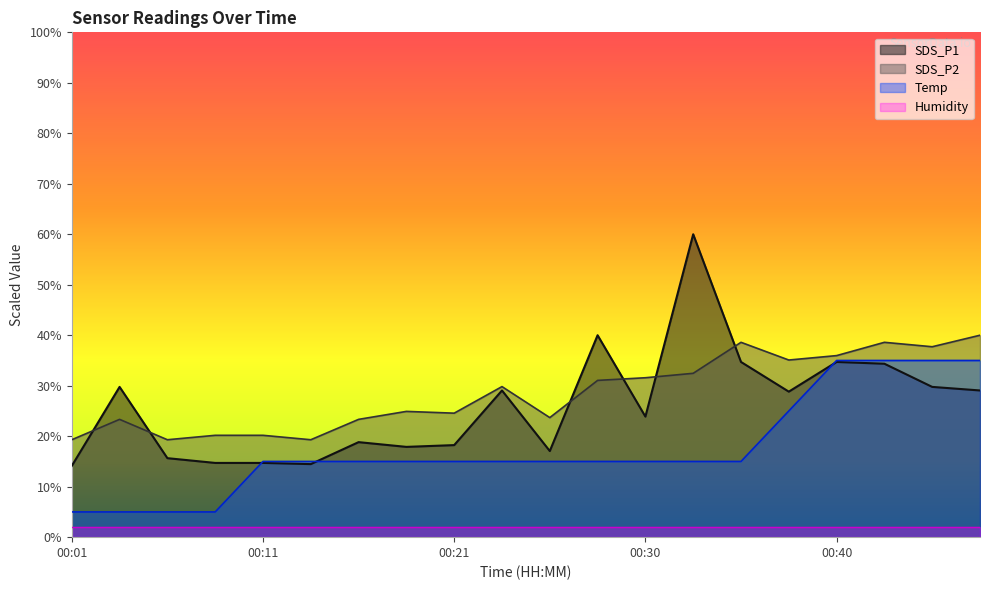

What is the smallest value displayed?

2.0